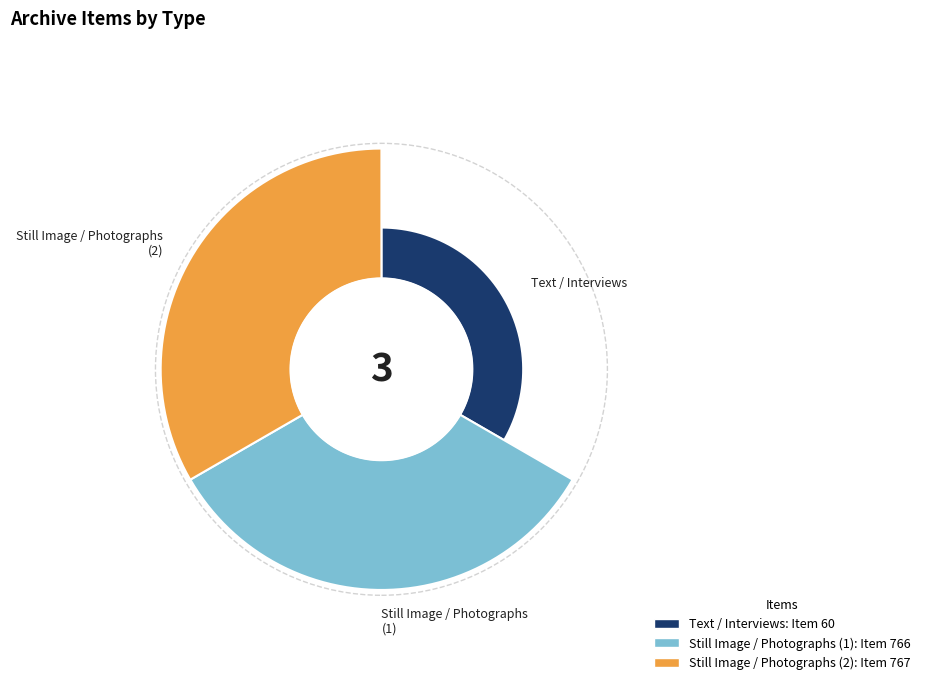

How many segments does this pie chart have?

3